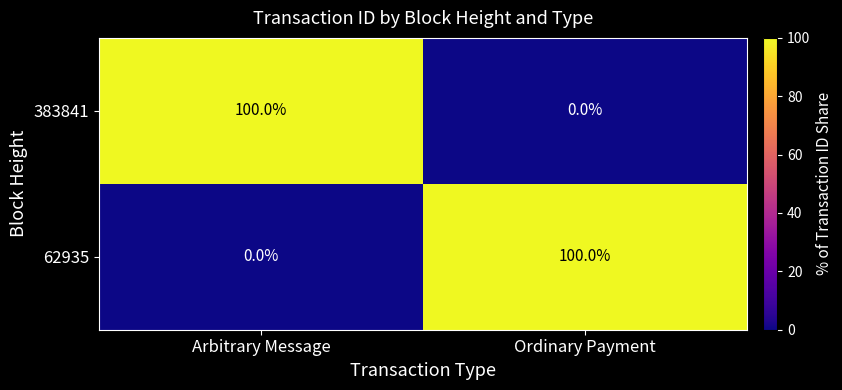

What is the difference between the highest and lowest values at Ordinary Payment?

100